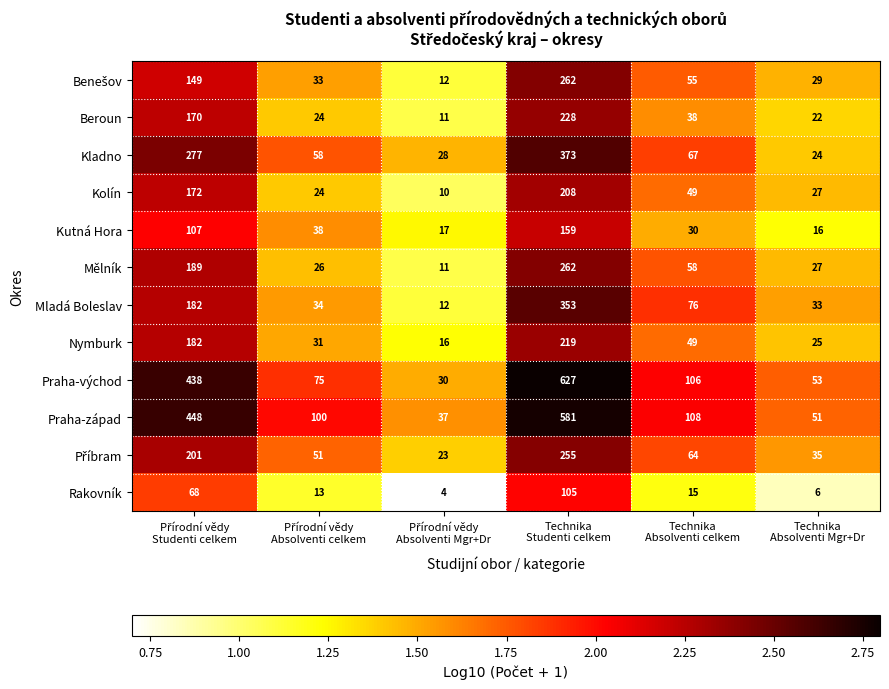

What is the lowest value of the Rakovník series?

4